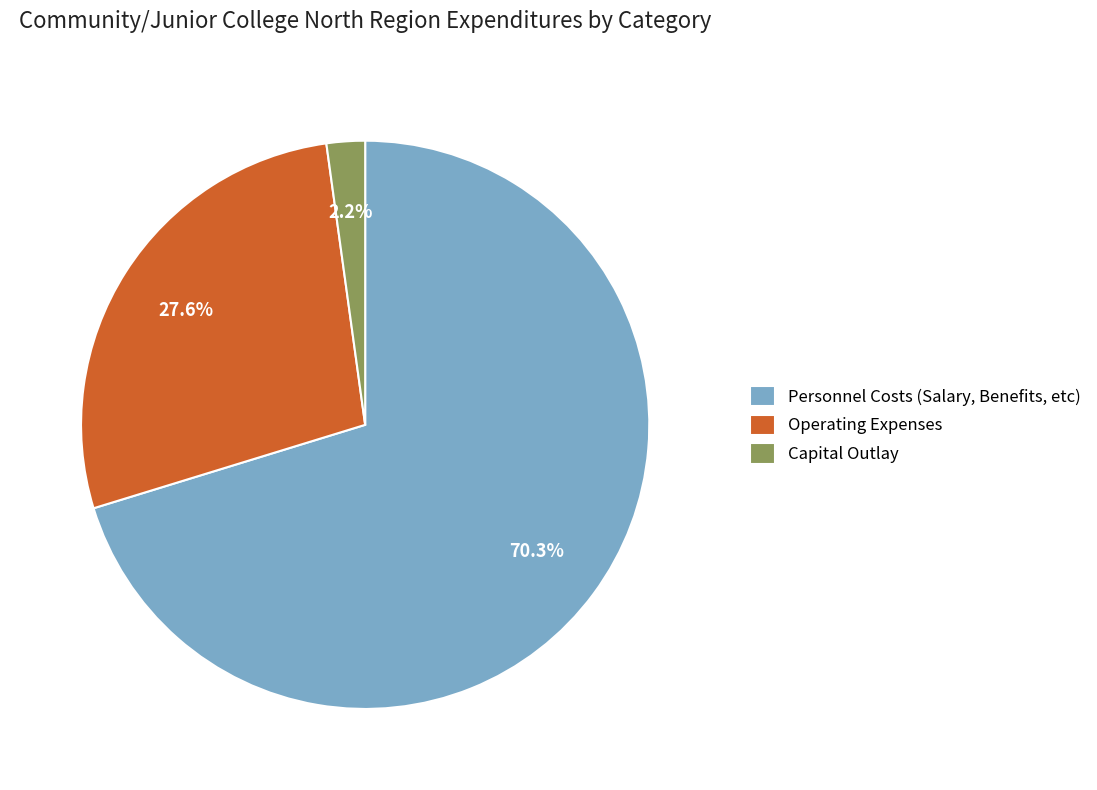

What is the total percentage of Personnel Costs (Salary, Benefits, etc) and Capital Outlay?

72.4%